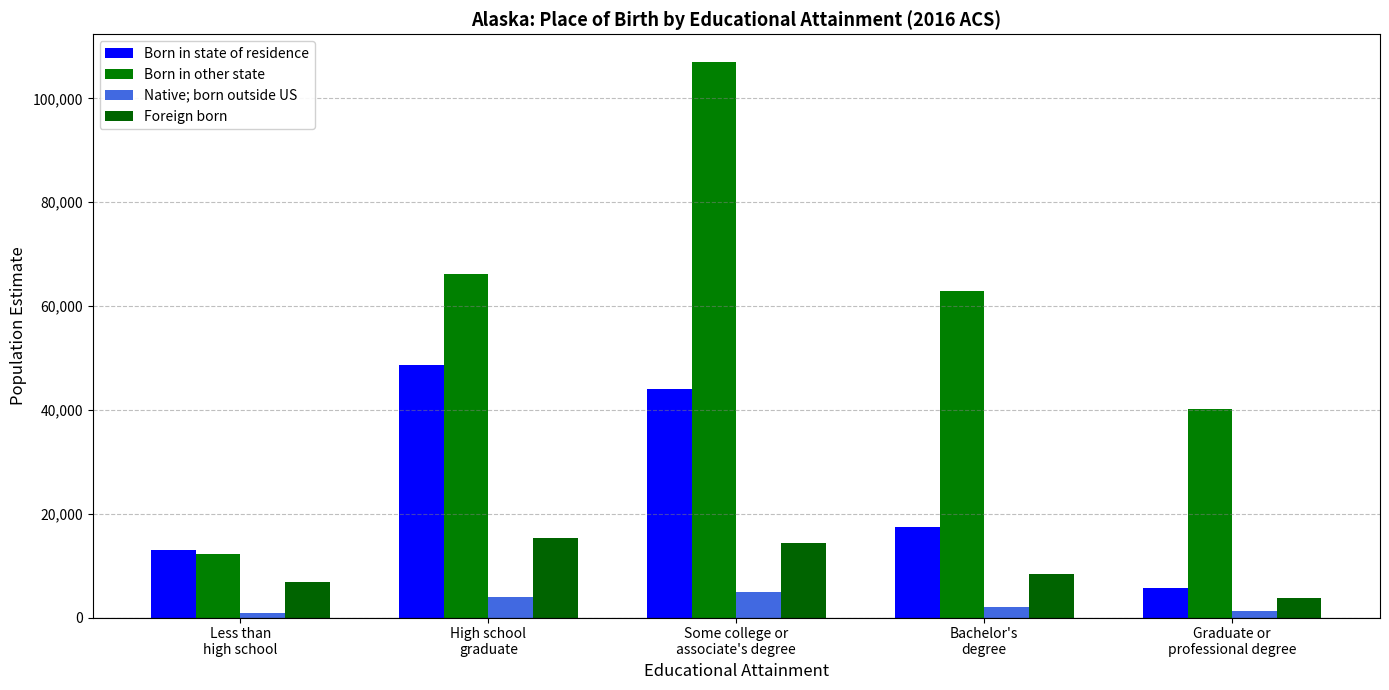

Does the chart contain any negative values?

No